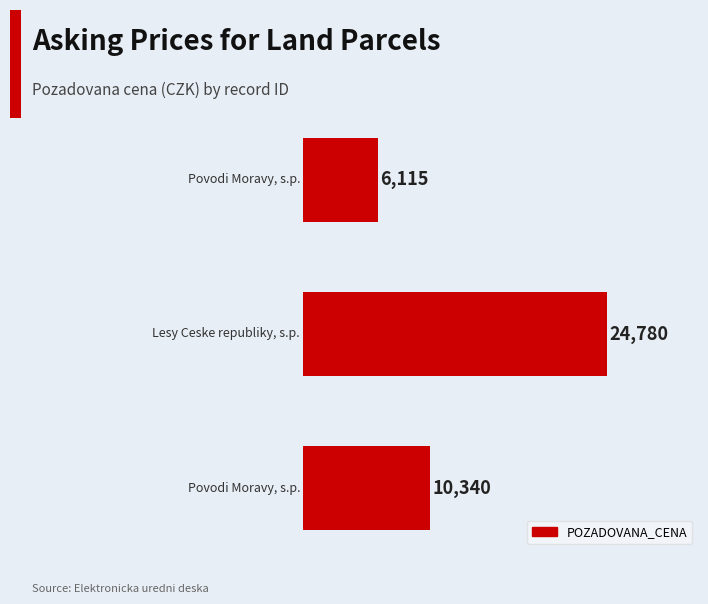

What is the difference between the maximum and minimum values?

18665